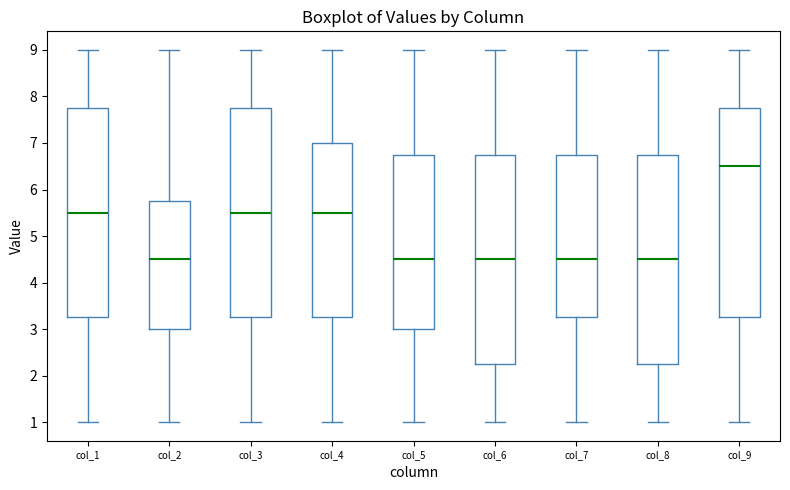

Where is the lower edge of the box for col_4 on the y-axis? The values are not printed on the chart, so give them approximately, as read against the axis.

3.3